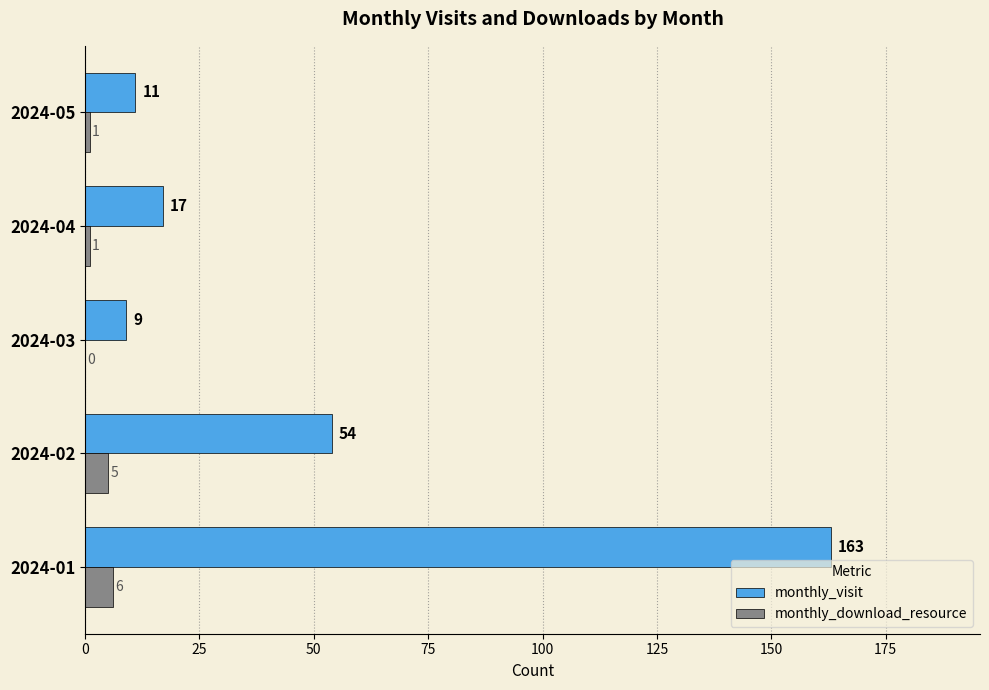

Which series has the largest range (max minus min)?

monthly_visit